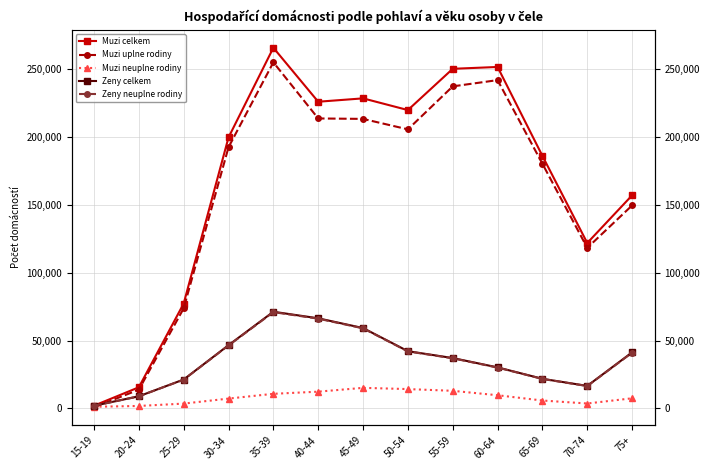

What are all the series names shown in the legend?

Muzi celkem, Muzi uplne rodiny, Muzi neuplne rodiny, Zeny celkem, Zeny neuplne rodiny